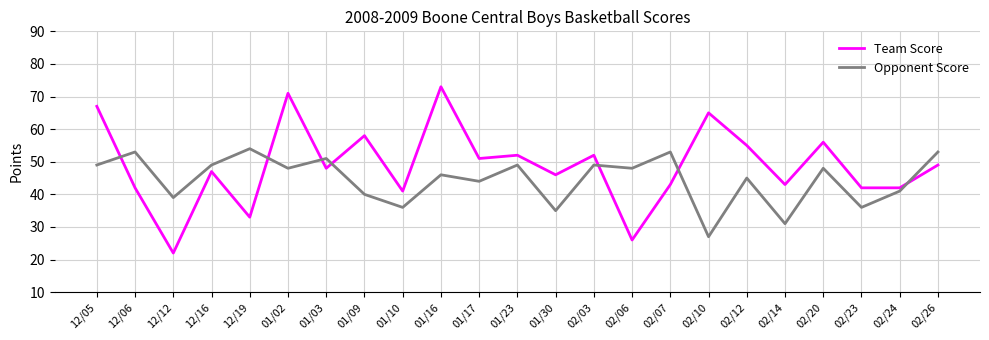

What is the total value across all series at 02/20?

104